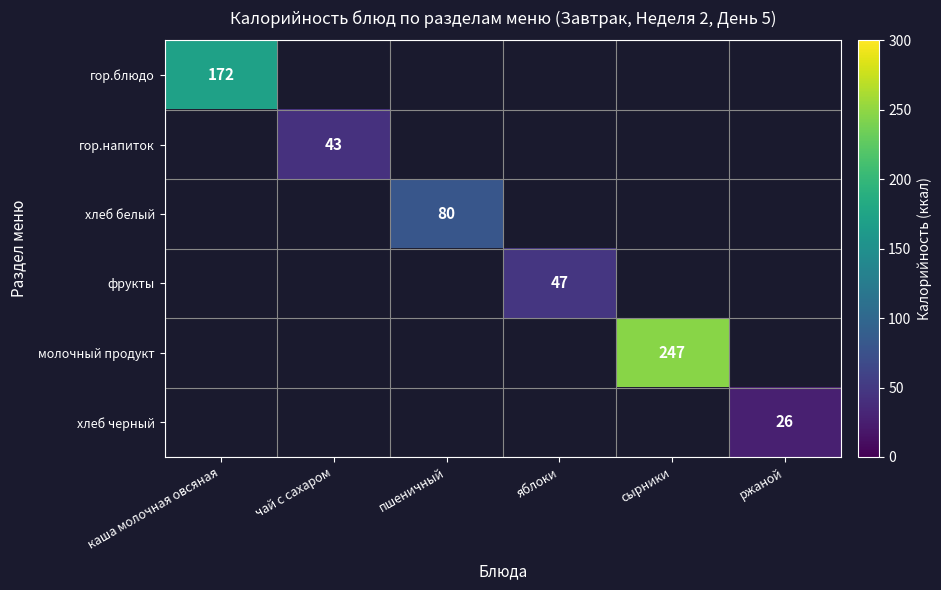

At how many categories does at least one series exceed 163?

2